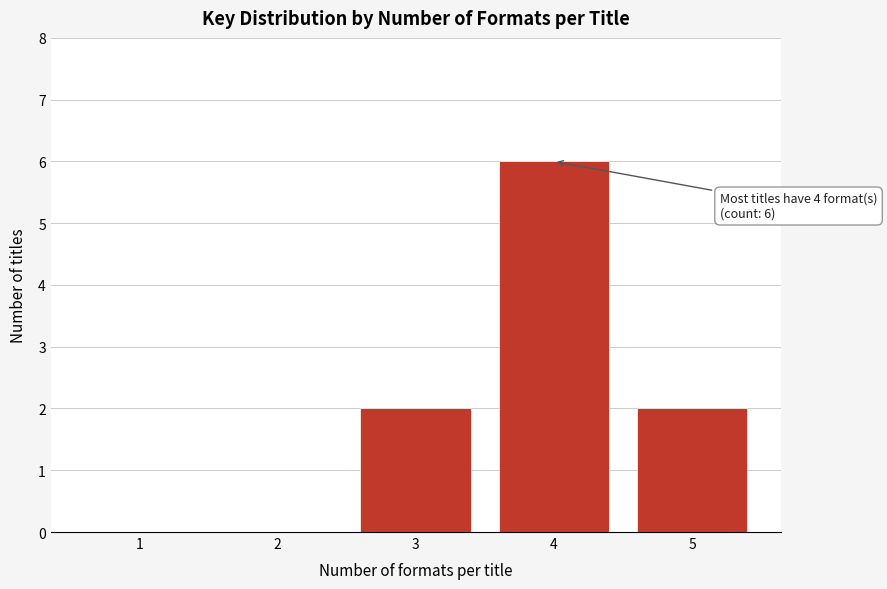

Reading left to right, transcribe all the data shown in this chart.

1=0	2=0	3=2	4=6	5=2